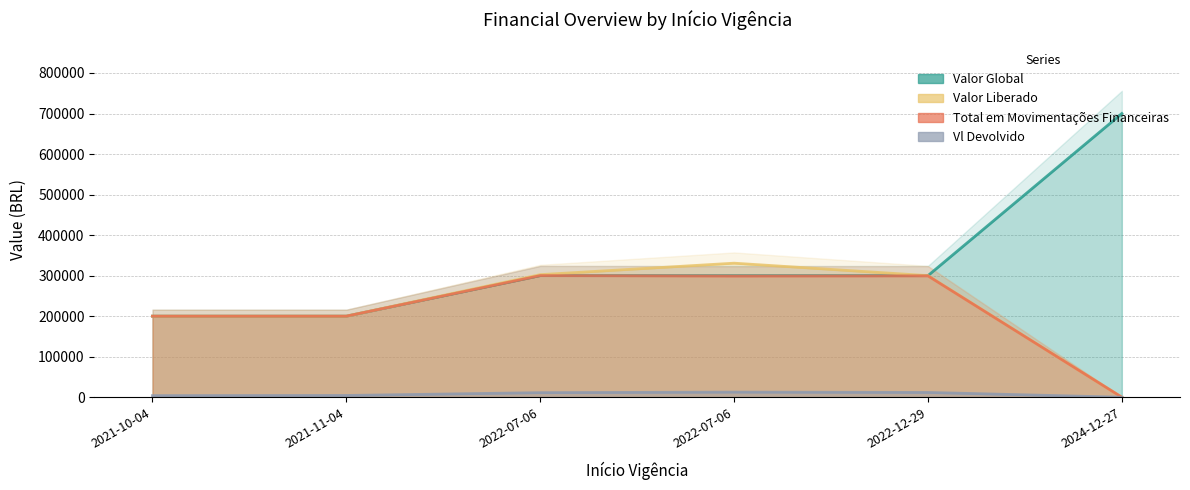

What is the label of the 3rd point from the right?

2022-07-06